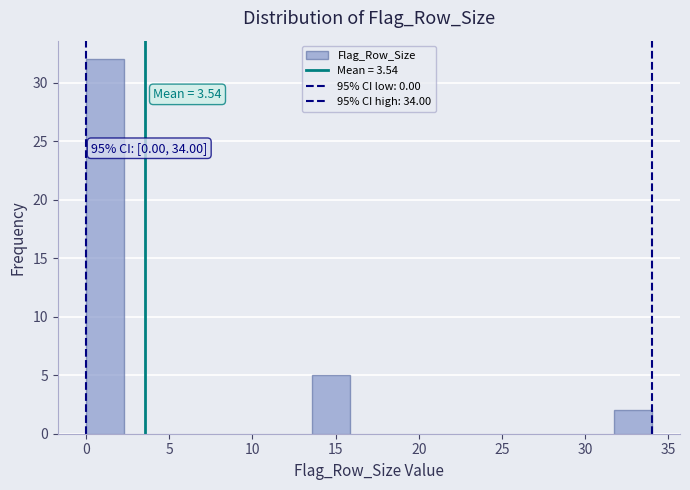

Over which range of the x-axis is the bar tallest?

0.0 to 2.5